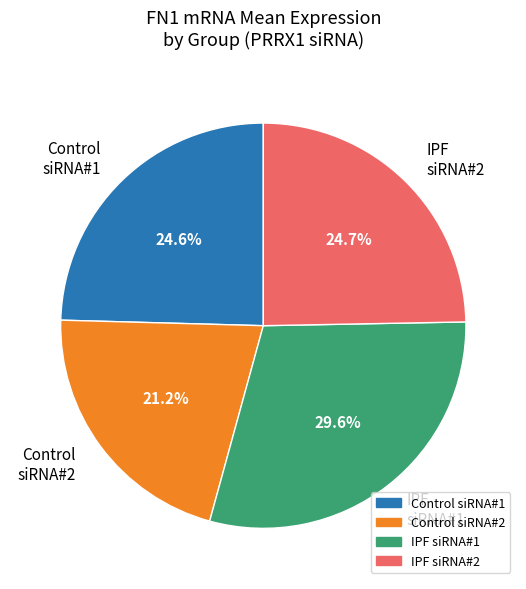

What is the largest slice in the pie chart?

IPF siRNA#1